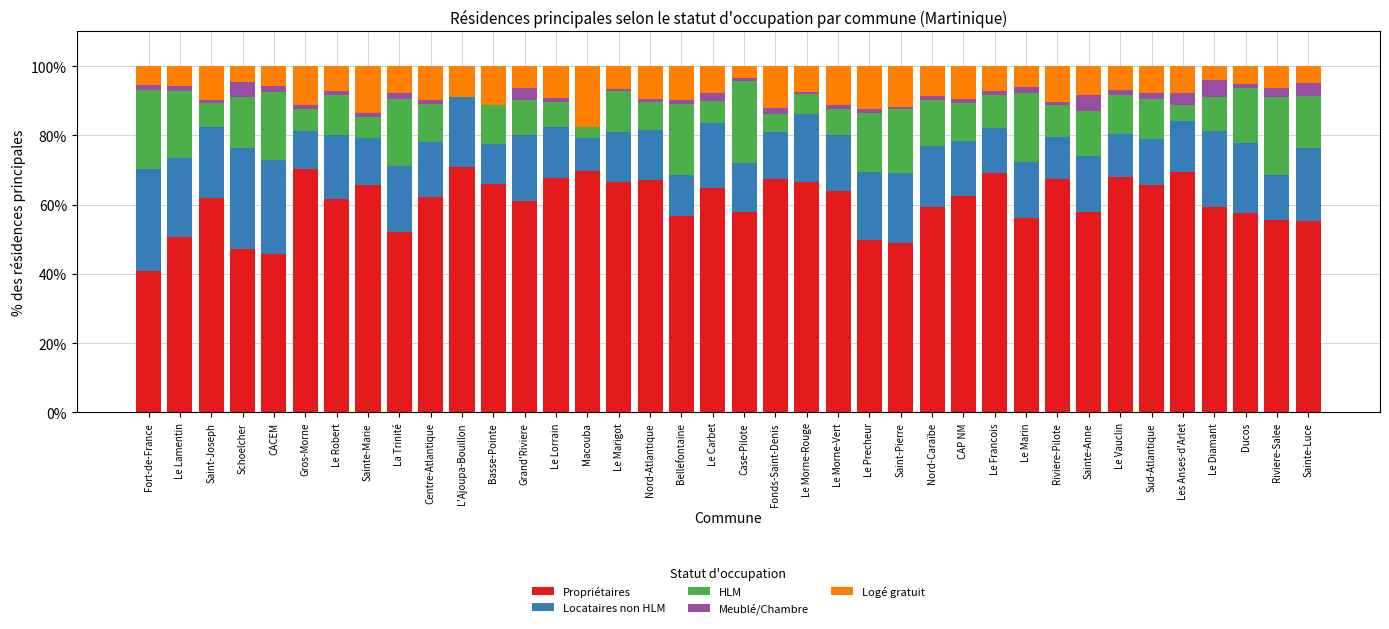

What is the highest value of the Propriétaires series?

70.9